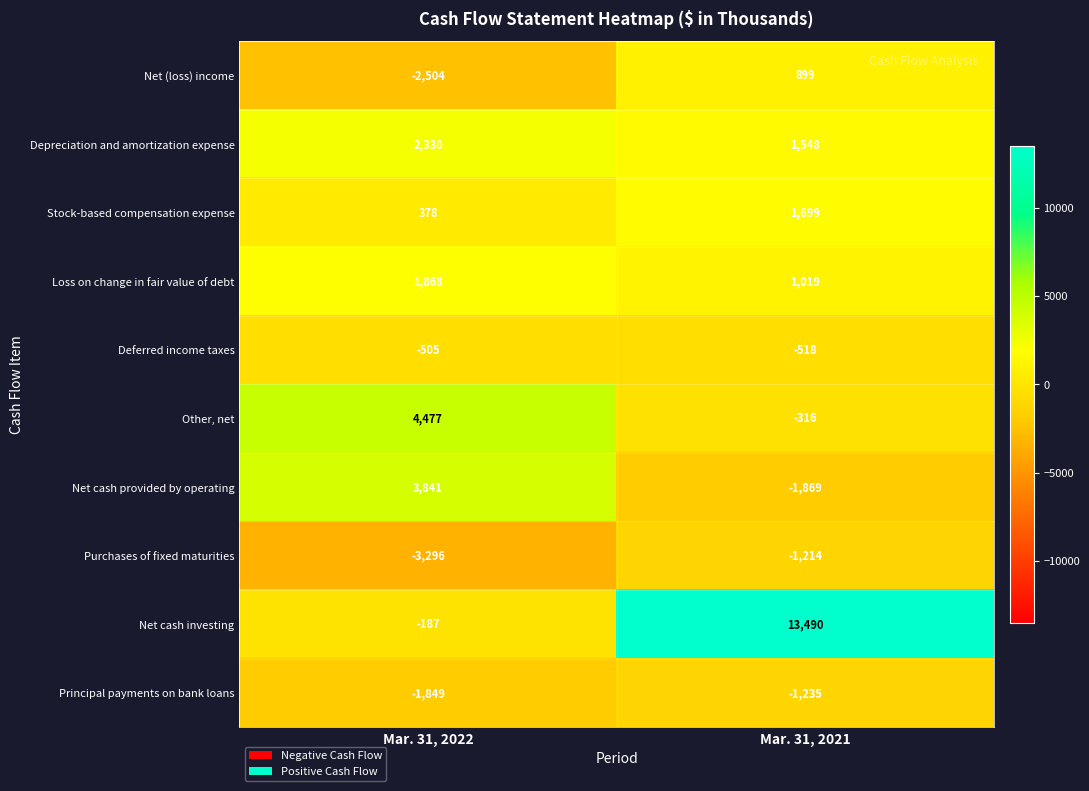

What is the spread (max minus min) of values at Mar. 31, 2021?

15359